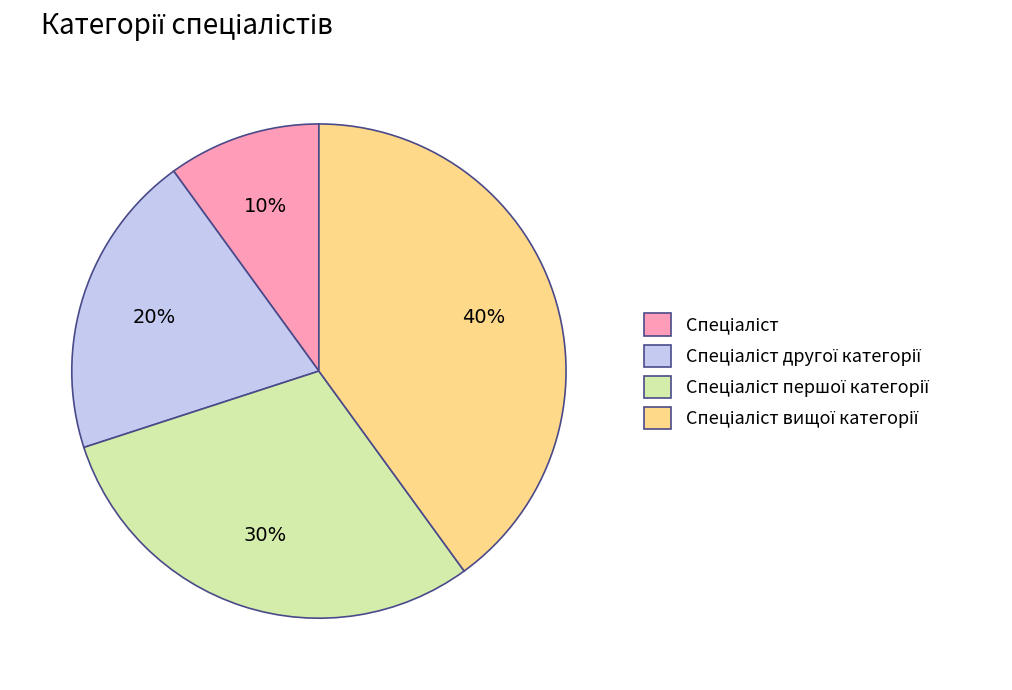

Is there a majority slice in this chart?

No